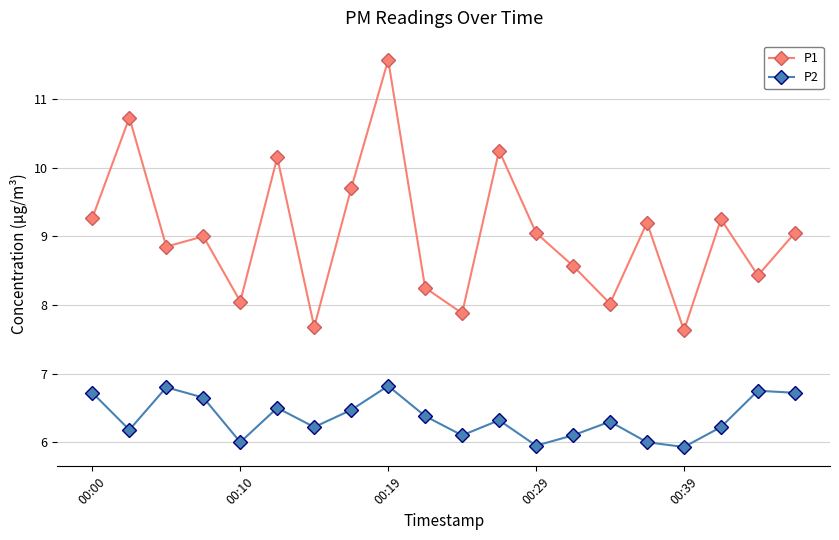

What is the value of the P2 point at the 15th from the left?

6.3